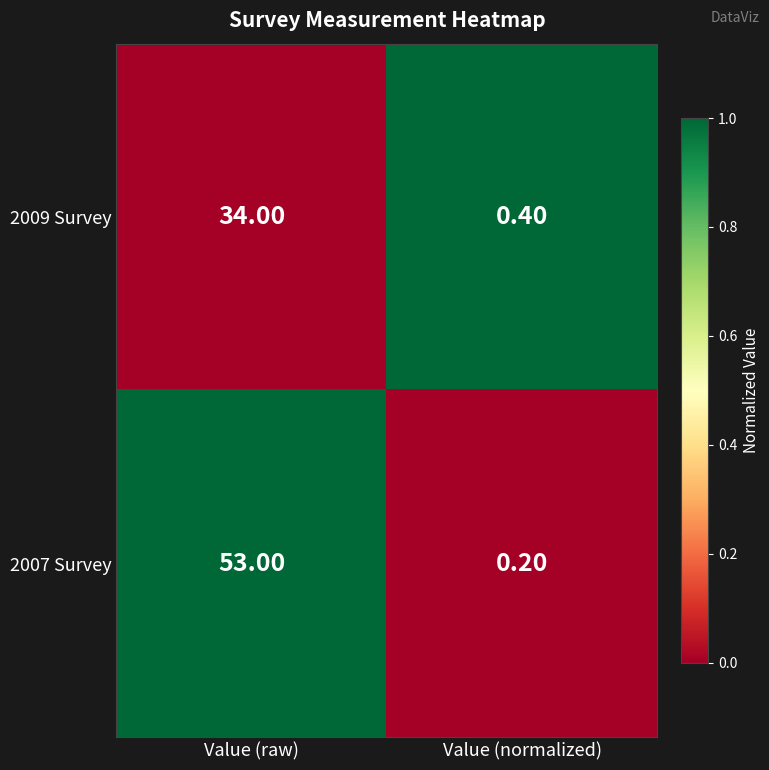

What is the sum of the 2007 Survey values at Value (raw) and Value (normalized)?

53.2